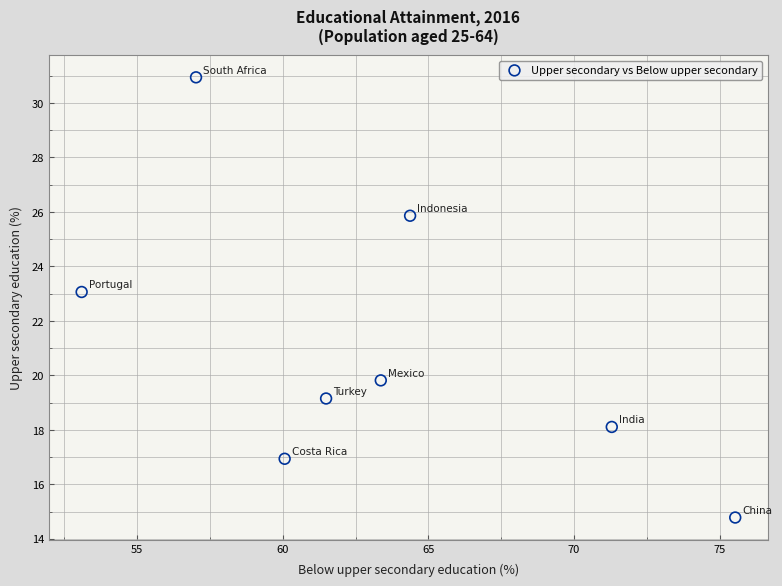

What Y value in the scatter plot is closest to 22?

23.1